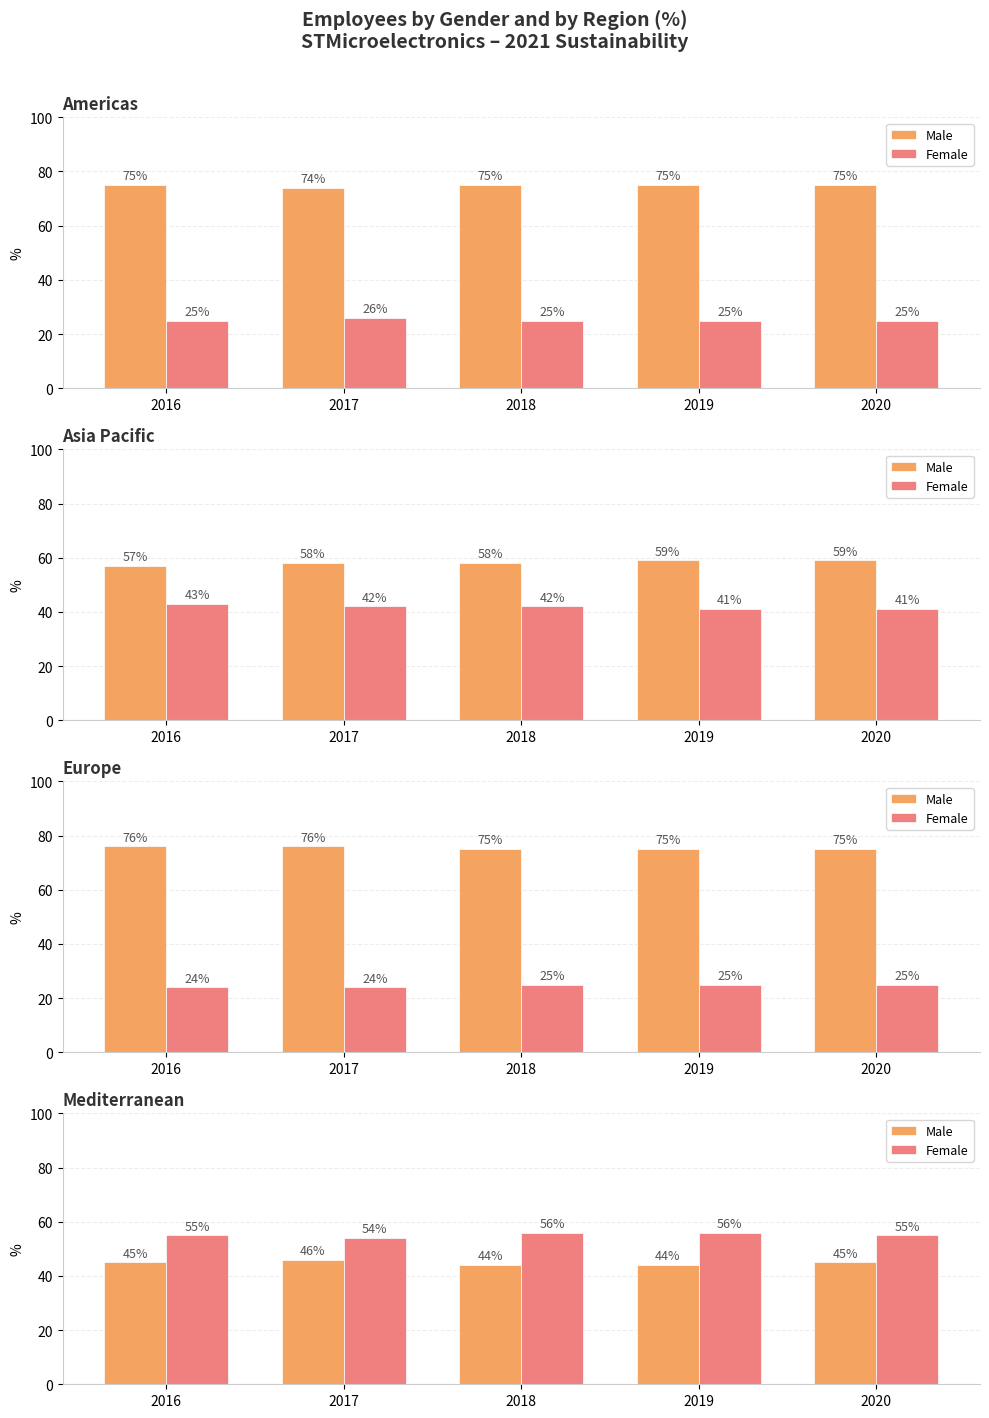

How many Female values are between 55 and 56?

4